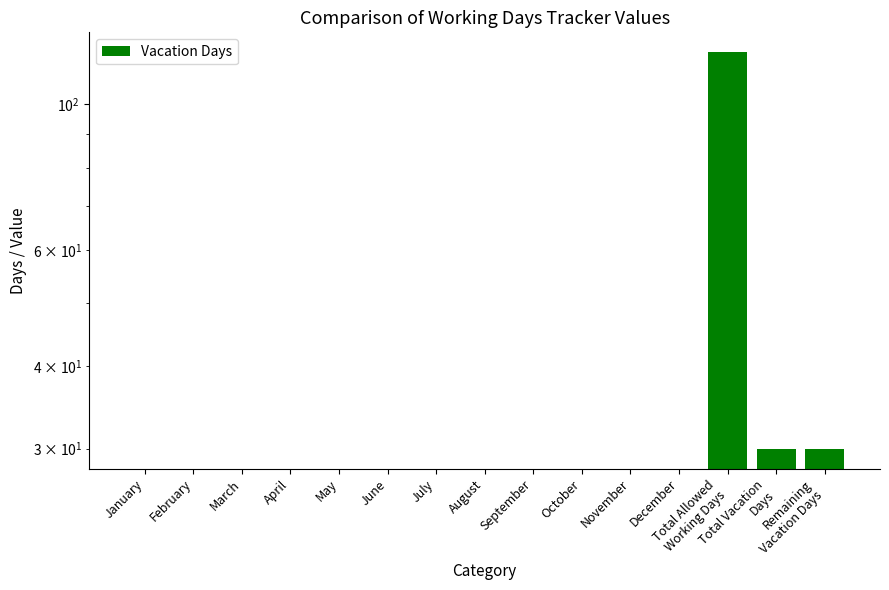

Between February and December, which is larger?

February